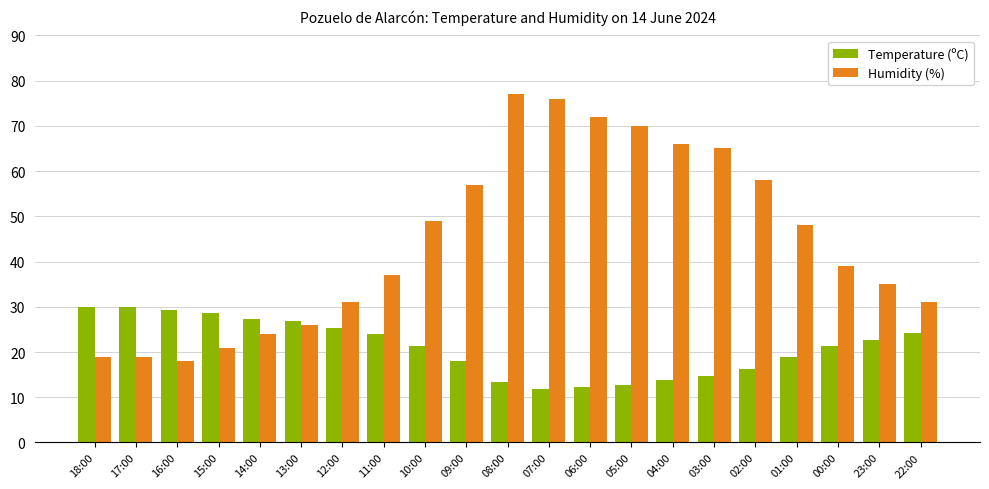

Which series has the largest total across all categories?

Humidity (%)